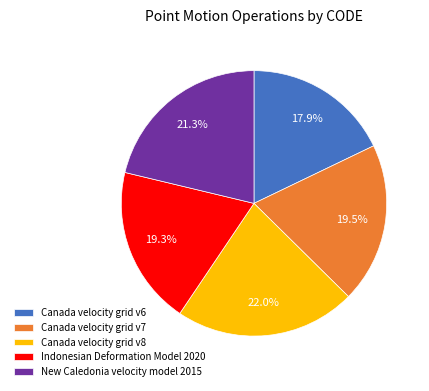

What percentage is NOT represented by Canada velocity grid v6?

82.1%